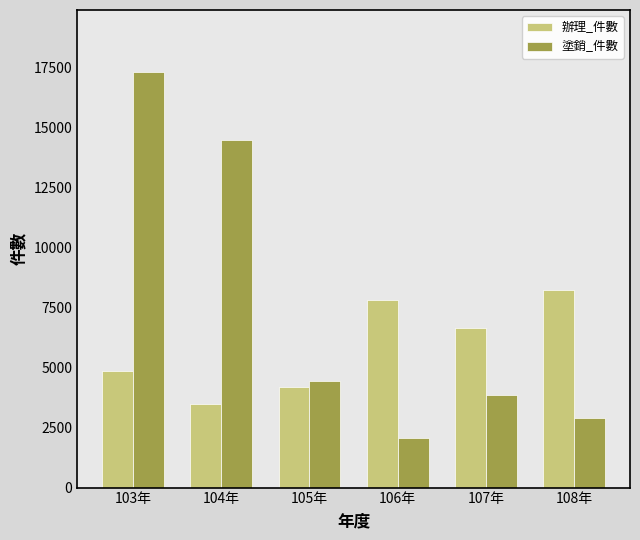

Where is 塗銷_件數 nearest to the value 9689?

104年